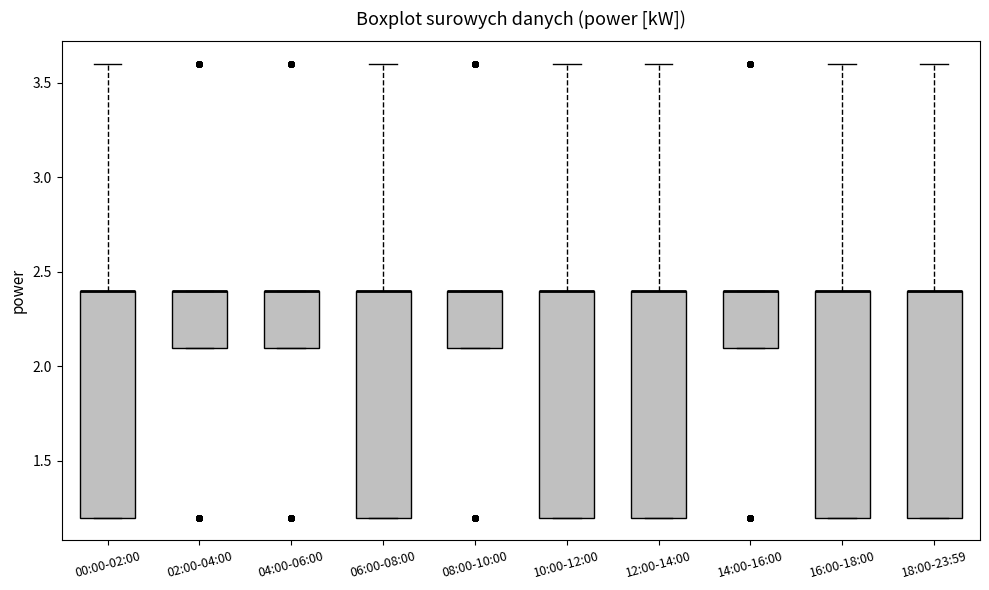

Where is the lower edge of the box for 12:00-14:00 on the y-axis? The values are not printed on the chart, so give them approximately, as read against the axis.

1.2